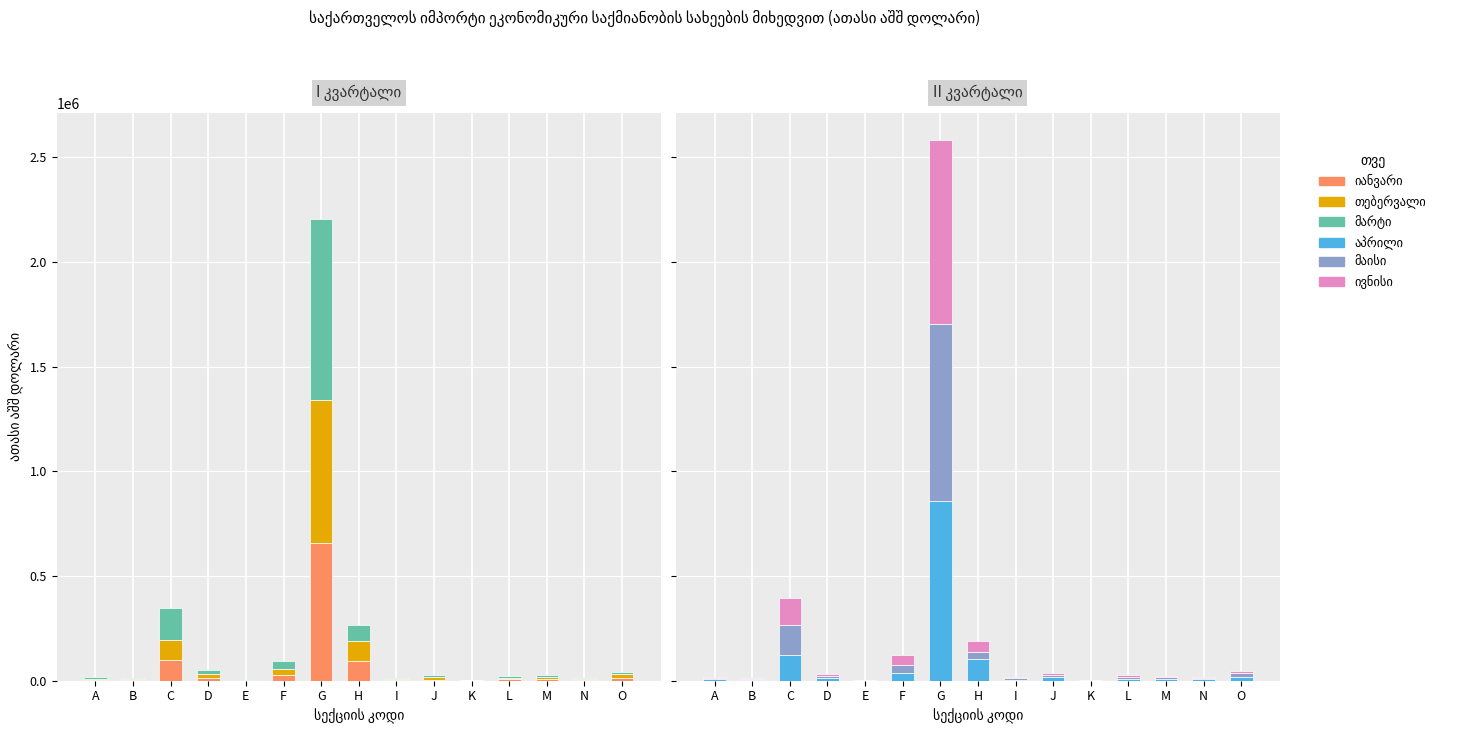

At which category is the sum across all series the highest?

G